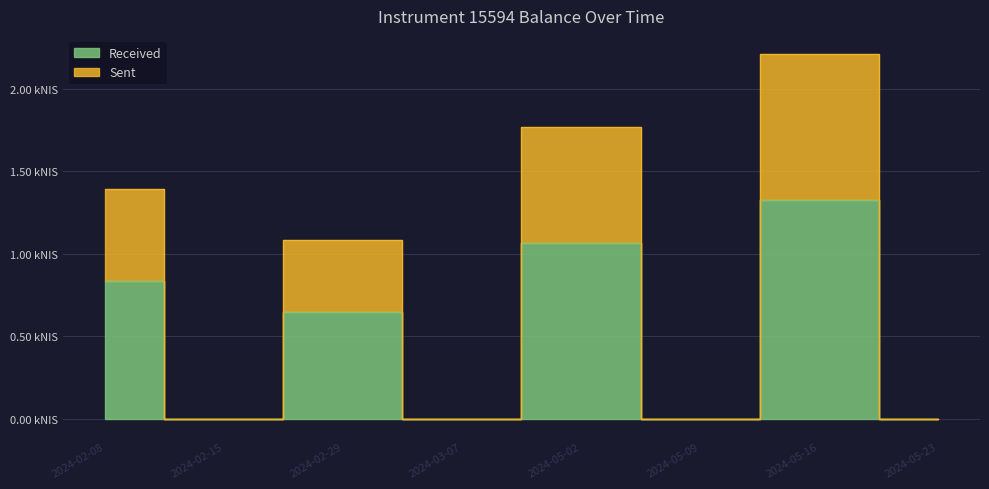

Where is the data nearest to the value 0?

2024-02-15